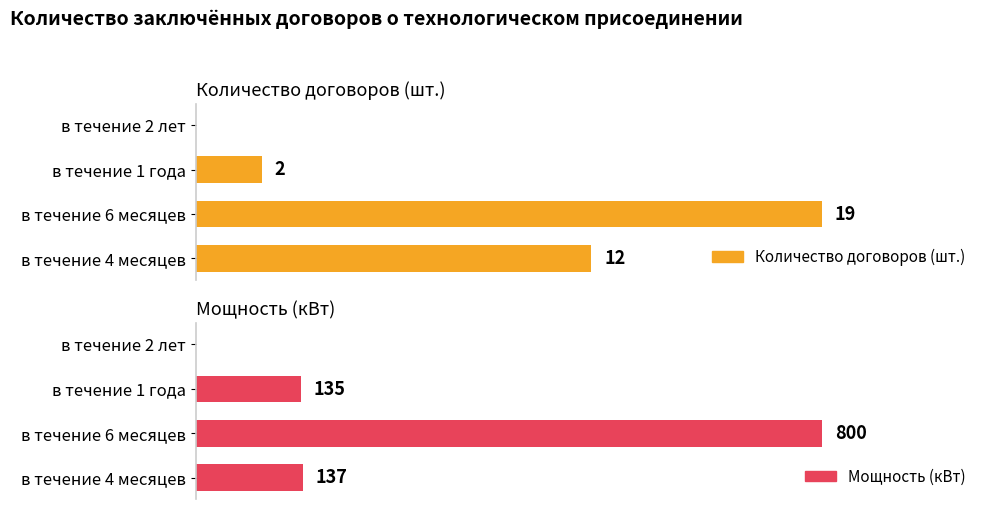

How many bars are there in total?

8